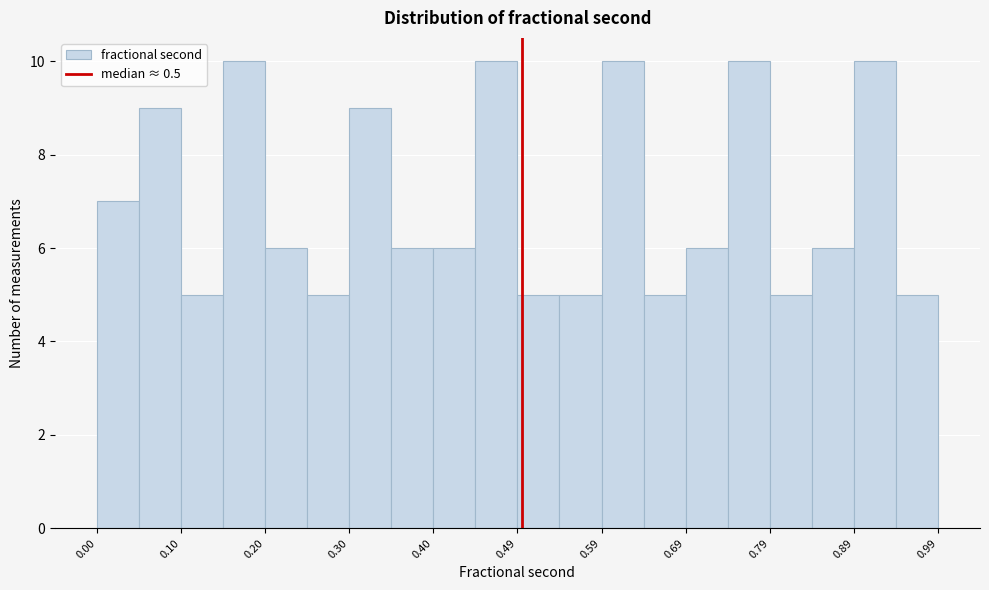

Reading left to right, list every bar in this chart as the range it spans on the x-axis followed by its height. Neither the bar edges nor the heights are printed on the chart, so give them approximately, as read against the axes.

0.00 to 0.05: 7
0.05 to 0.10: 9
0.10 to 0.15: 5
0.15 to 0.20: 10
0.20 to 0.25: 6
0.25 to 0.30: 5
0.30 to 0.35: 9
0.35 to 0.40: 6
0.40 to 0.45: 6
0.45 to 0.50: 10
0.50 to 0.54: 5
0.54 to 0.59: 5
0.59 to 0.64: 10
0.64 to 0.69: 5
0.69 to 0.74: 6
0.74 to 0.79: 10
0.79 to 0.84: 5
0.84 to 0.89: 6
0.89 to 0.94: 10
0.94 to 0.99: 5